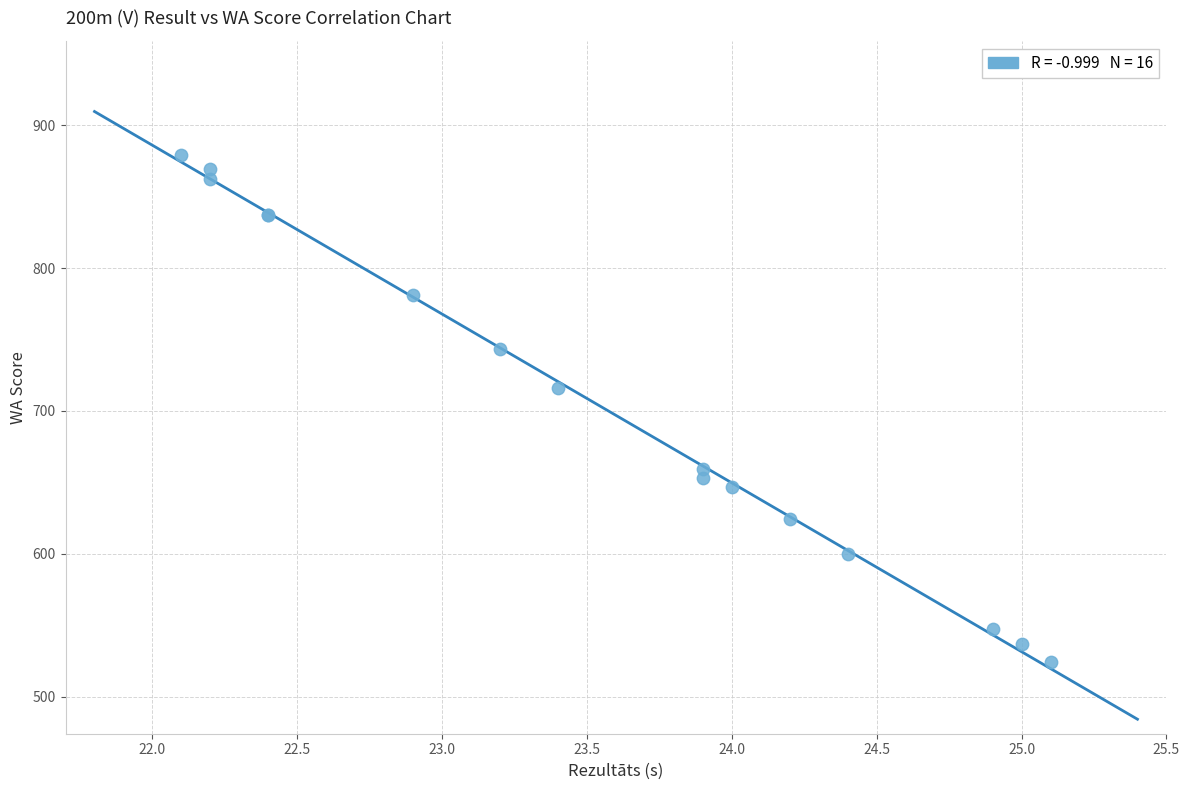

What Y value in the scatter plot is closest to 701?

716